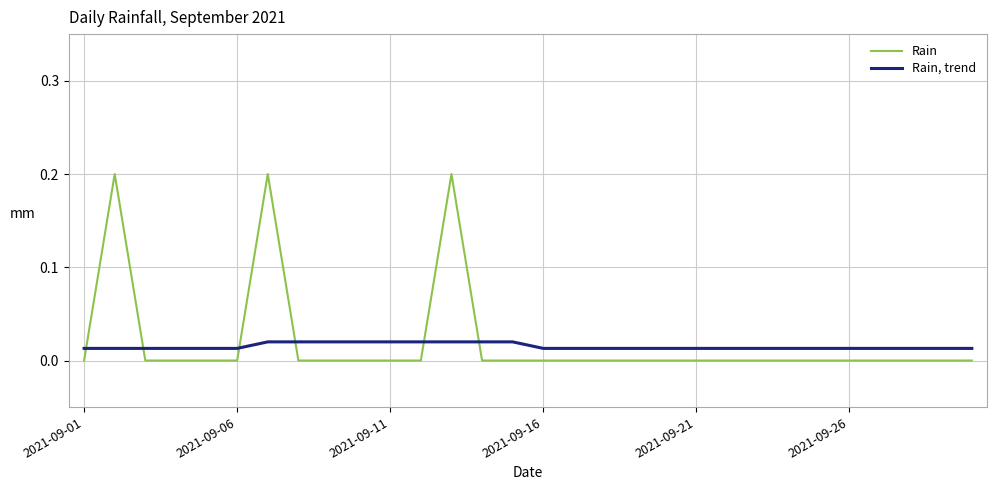

Which series has the largest range (max minus min)?

Rain